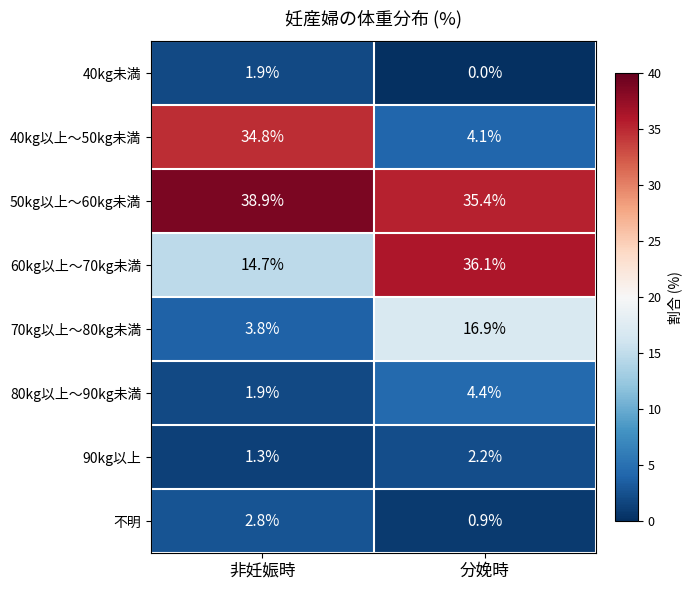

List the labels in order of 50kg以上～60kg未満 value, smallest first.

分娩時, 非妊娠時